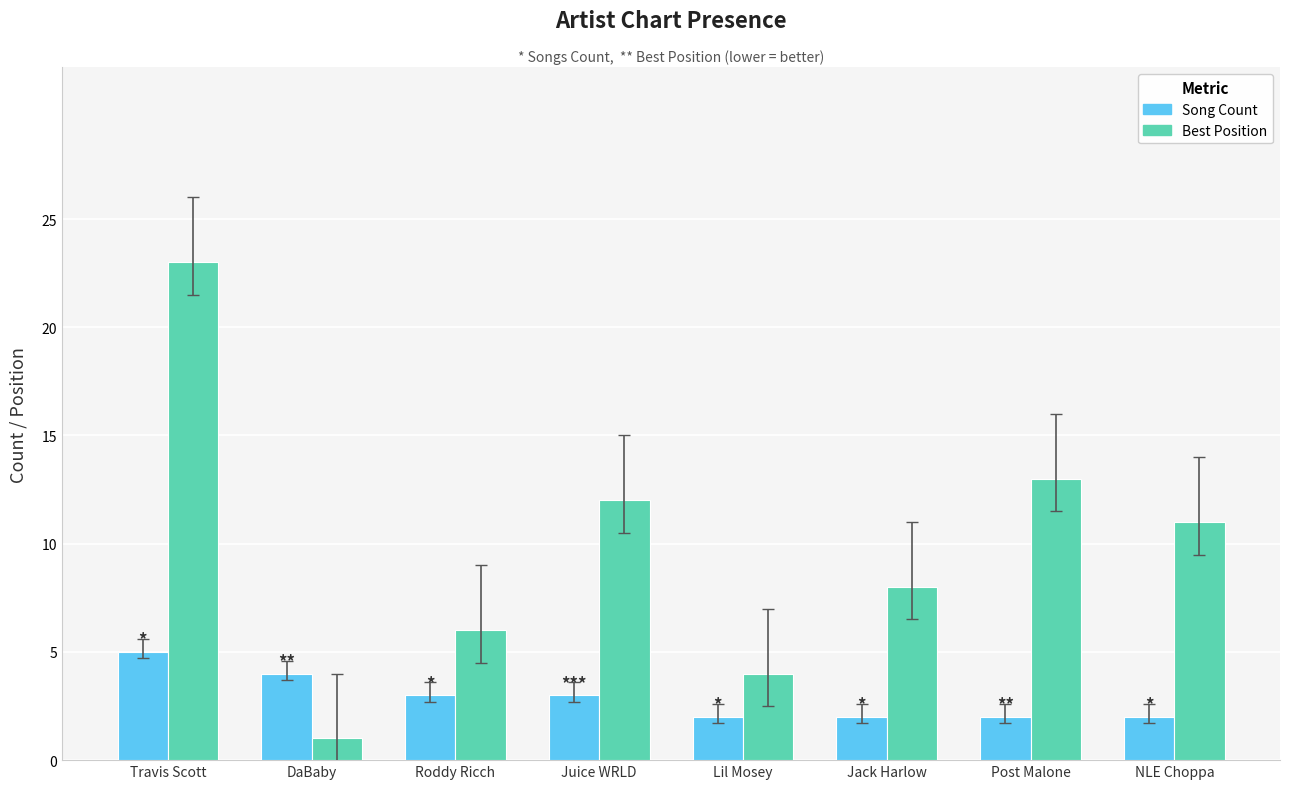

What is the label of the 3rd bar from the right?

Jack Harlow